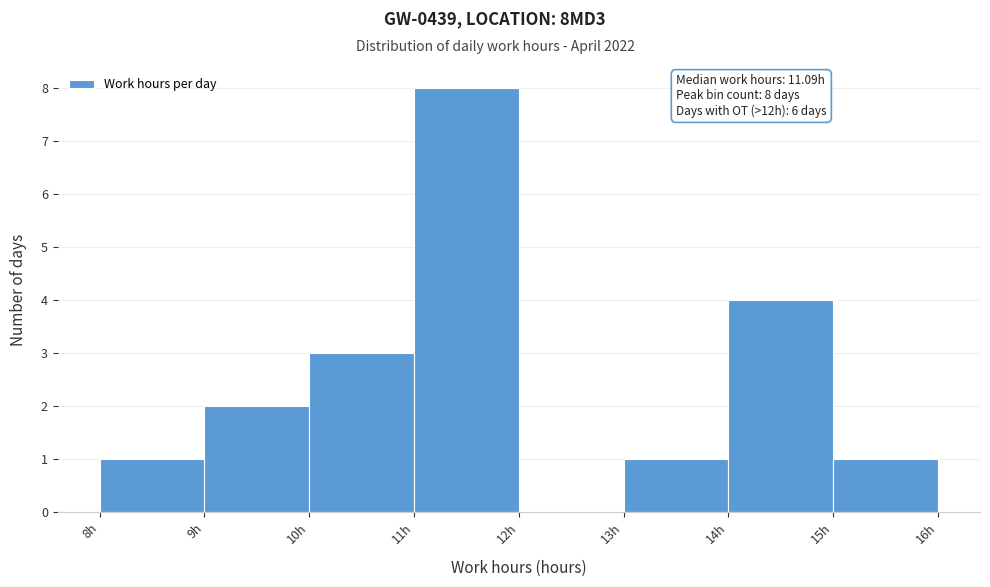

Over which range of the x-axis is the bar tallest?

11 to 12